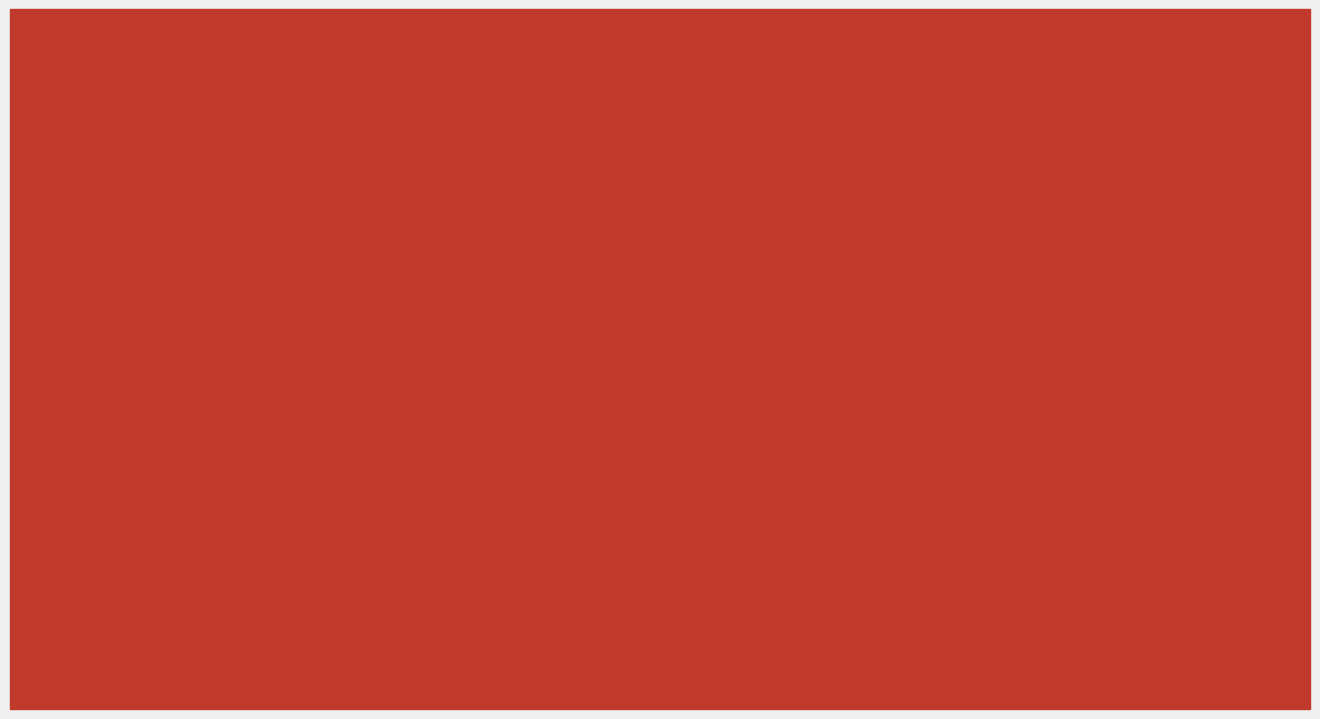

What is the maximum value shown in the chart?

1076312